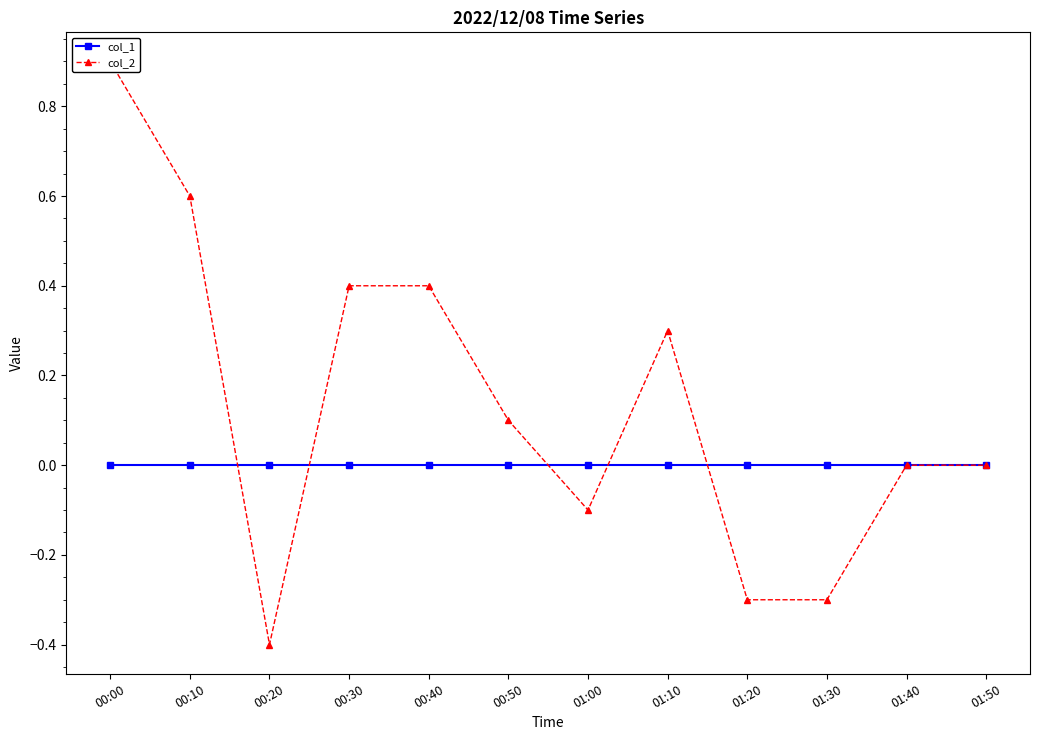

At which label does col_2 first exceed 0?

00:00